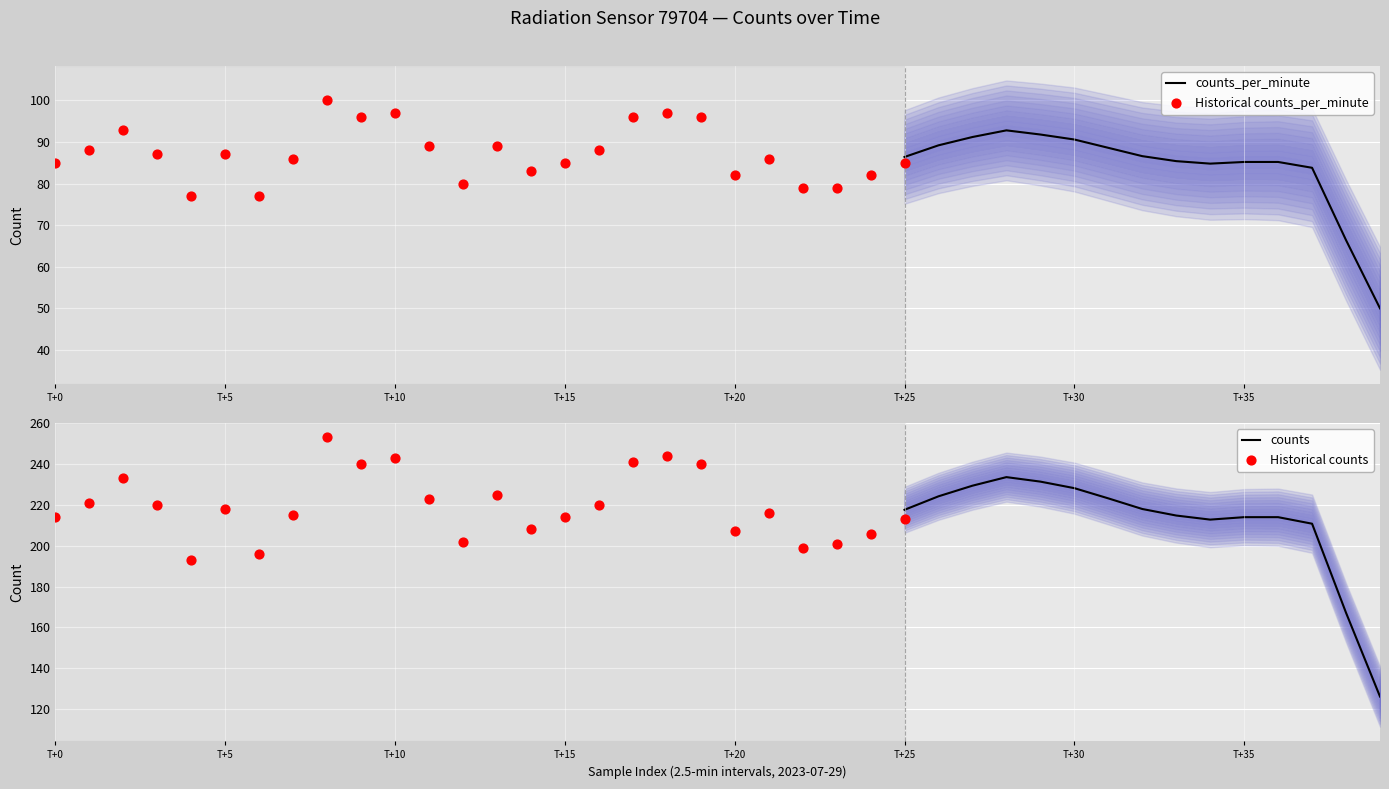

Which series contains the lowest Y value?

counts_per_minute